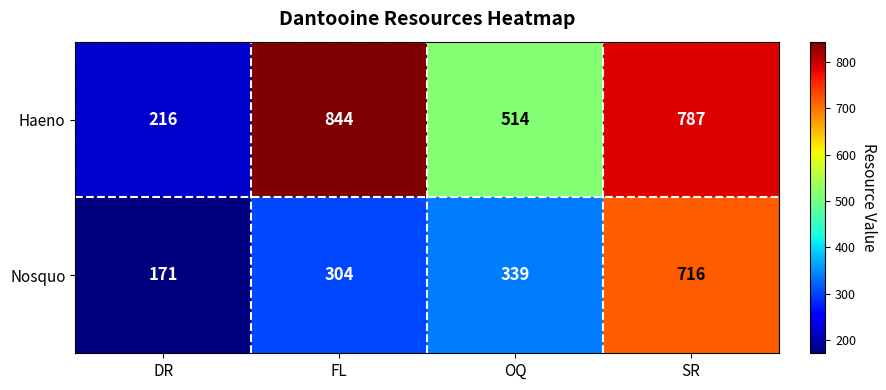

At how many categories does at least one series exceed 208?

4